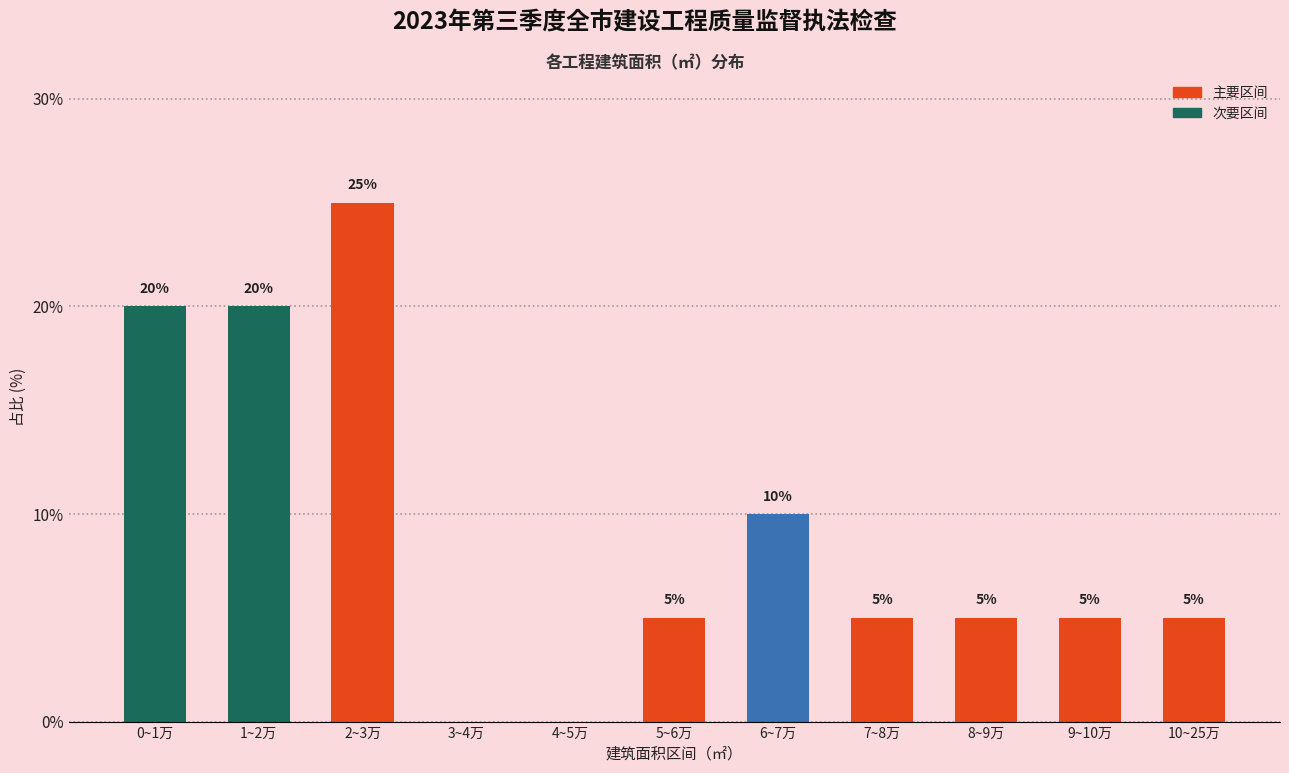

Reading right to left, what are all the values shown in this chart?

10~25万=5	9~10万=5	8~9万=5	7~8万=5	6~7万=10	5~6万=5	4~5万=0	3~4万=0	2~3万=25	1~2万=20	0~1万=20